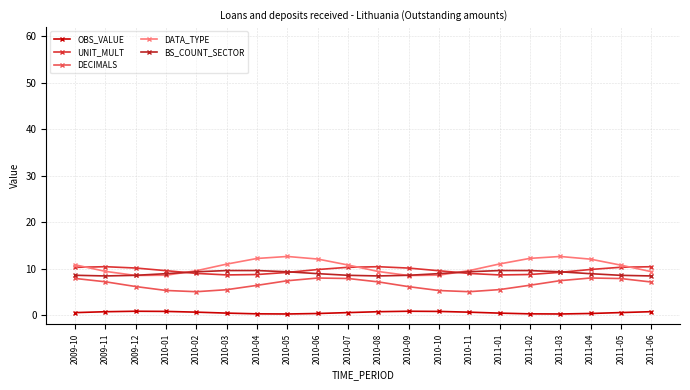

What is the label of the 3rd point from the left?

2009-12